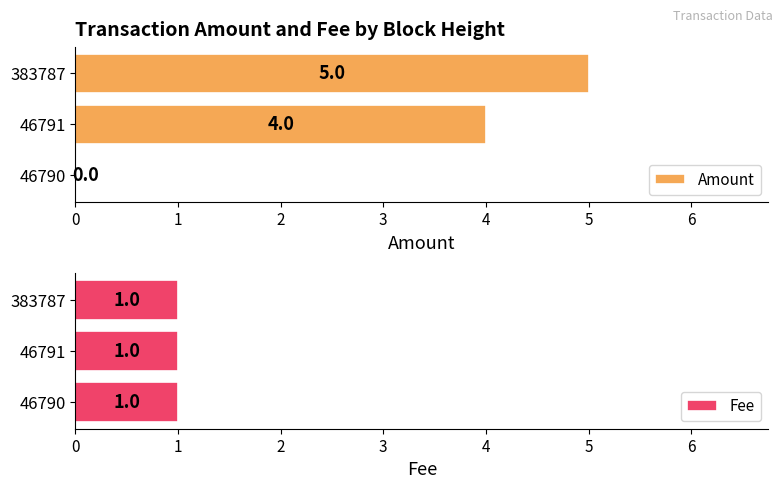

How many bars are there in each group?

2